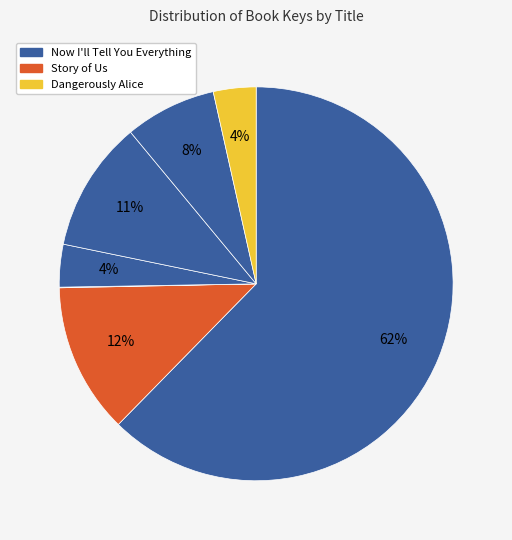

Which category accounts for the majority?

Now I'll Tell You Everything